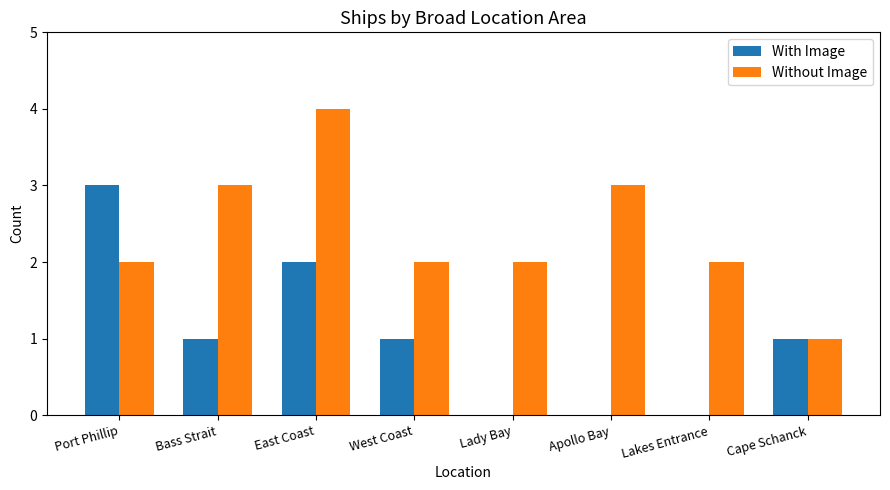

What is the greatest value displayed?

4